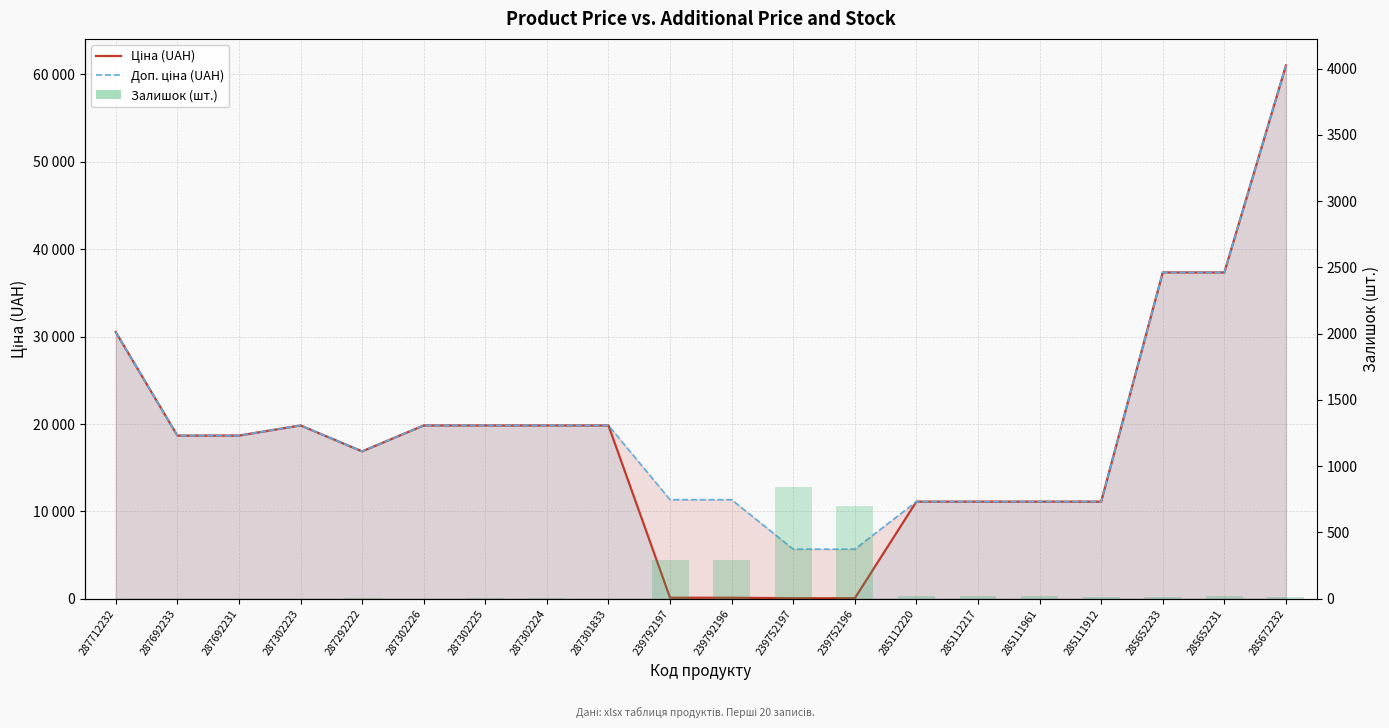

Reading left to right, extract all data points from this chart.

Ціна (UAH): 30512.3	18671.5	18671.5	19831.1	16863.2	19831.1	19831.1	19831.1	19831.1	113.3	113.3	56.7	56.7	11113.6	11113.6	11113.6	11113.6	37343.0	37343.0	61024.7
Доп. ціна (UAH): 30512.3	18671.5	18671.5	19831.1	16863.2	19831.1	19831.1	19831.1	19831.1	11334.0	11334.0	5667.0	5667.0	11113.6	11113.6	11113.6	11113.6	37343.0	37343.0	61024.7
Залишок (шт.): 0.0	0.0	0.0	0.0	4.0	1.0	5.0	3.0	0.0	289.0	290.0	845.0	698.0	17.0	17.0	17.0	14.0	12.0	22.0	15.0